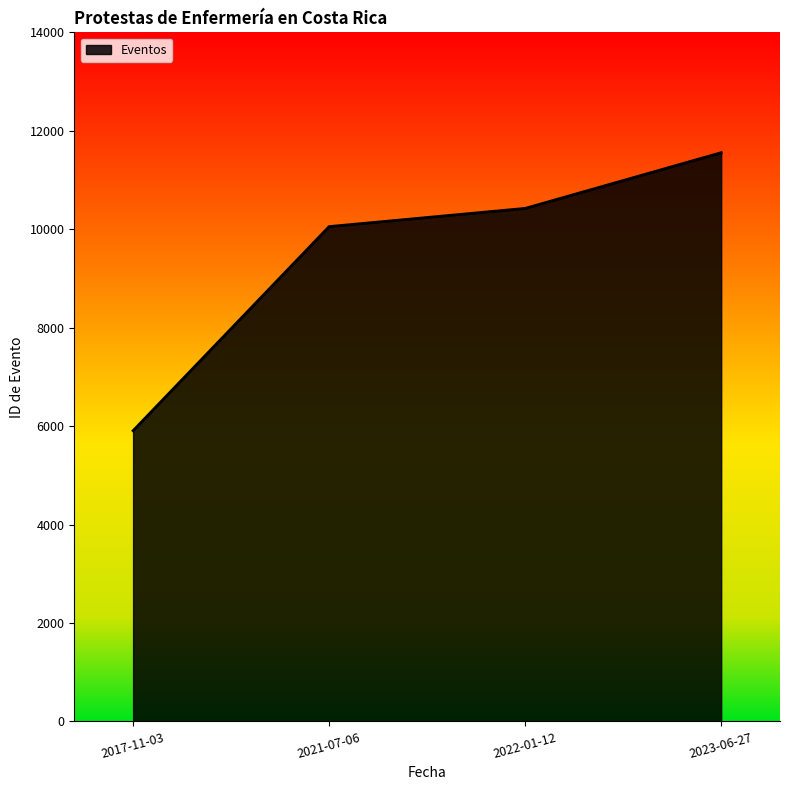

What is the approximate value at 2022-01-12, to the nearest 50?

10400